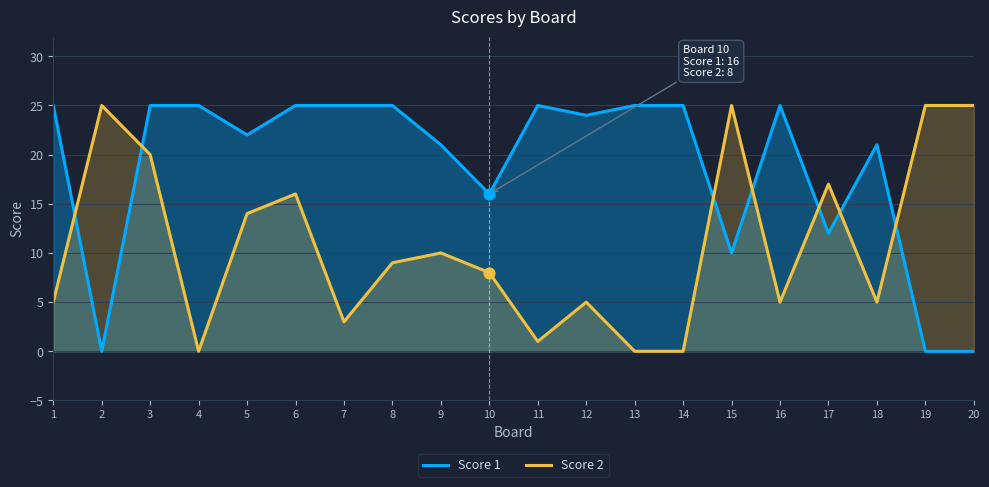

Is the value of Score 1 at 9 greater than the value of Score 2 at 5?

Yes